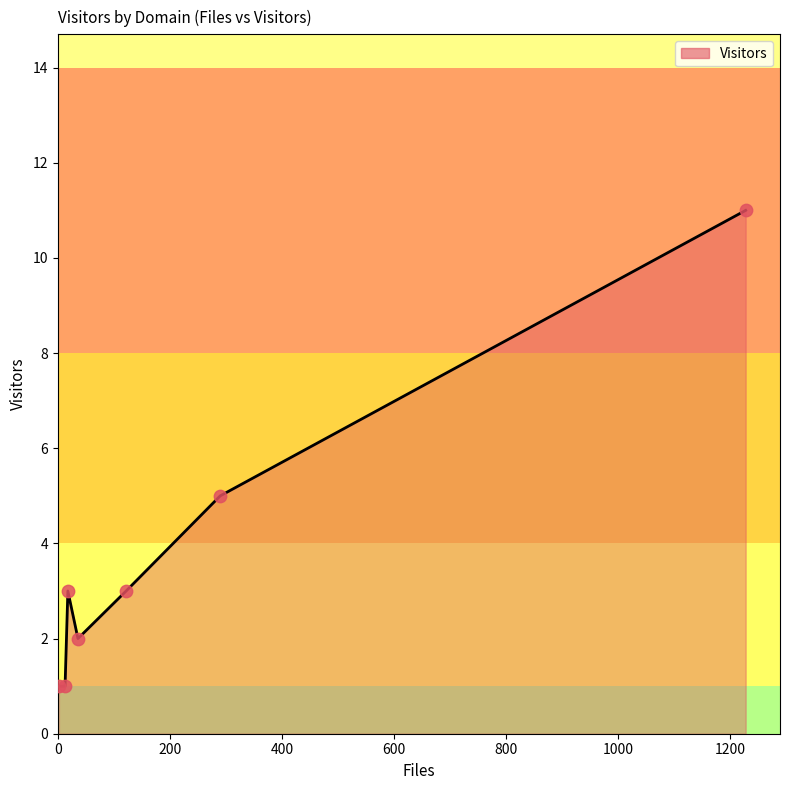

True or false: the data has more than 2 interior local peaks.

False